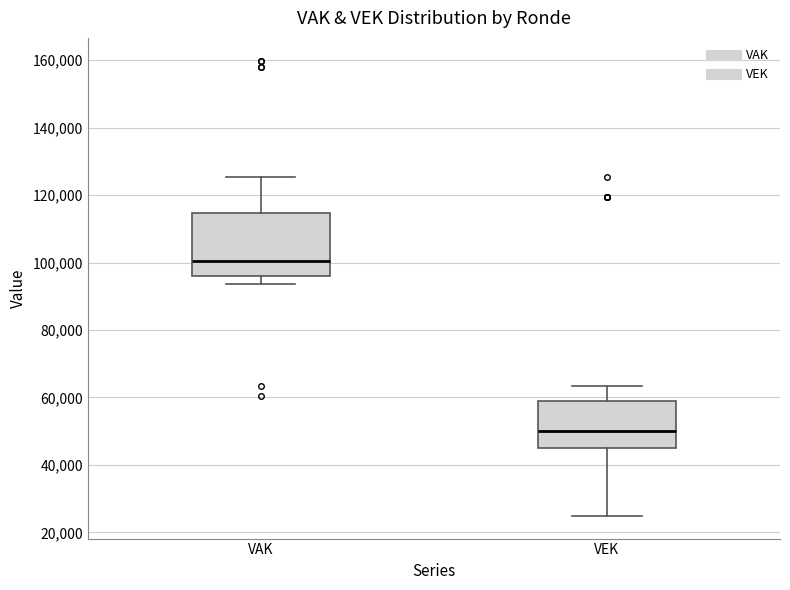

Where is the upper edge of the box for VEK on the y-axis? The values are not printed on the chart, so give them approximately, as read against the axis.

58000